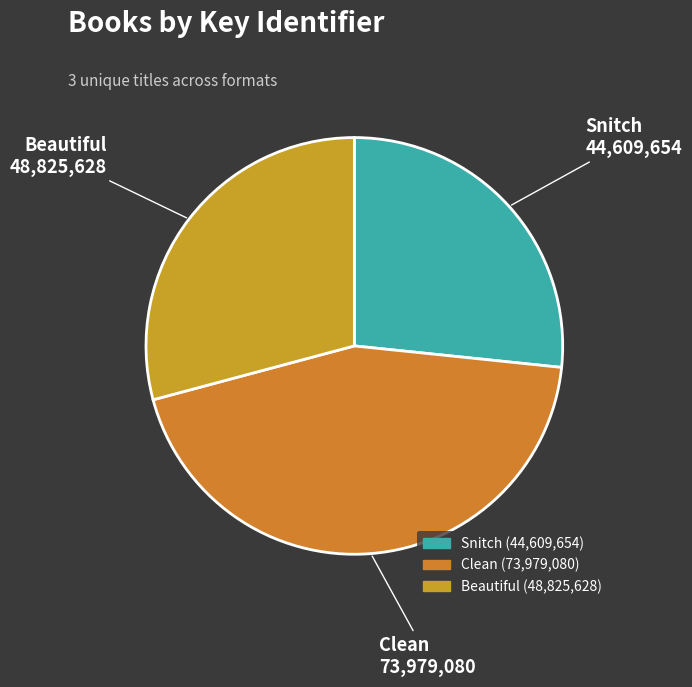

Rank the categories by value from highest to lowest.

Clean, Beautiful, Snitch